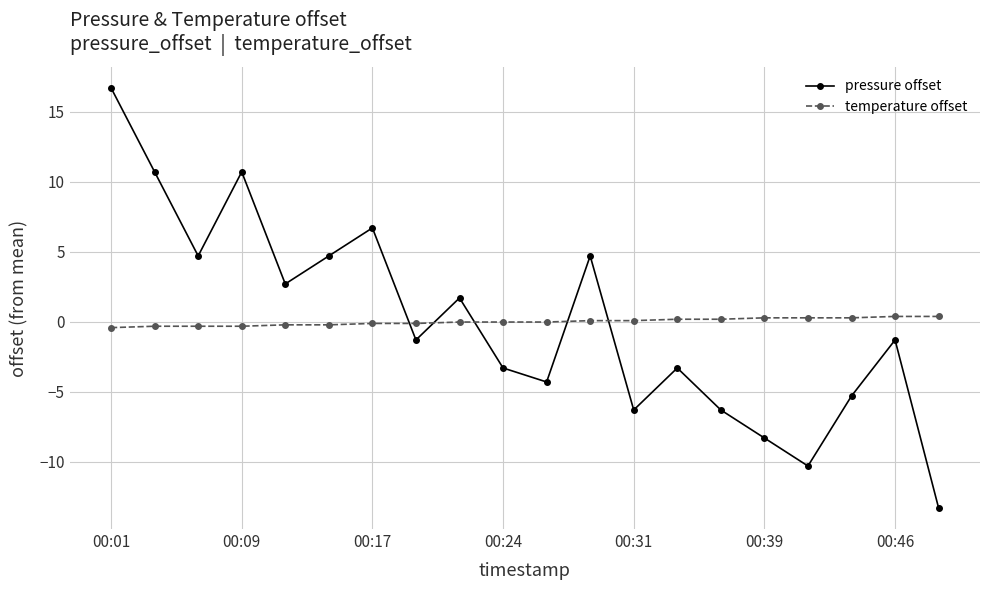

In pressure offset, how many points are lower than both neighbors (excluding endpoints)?

6